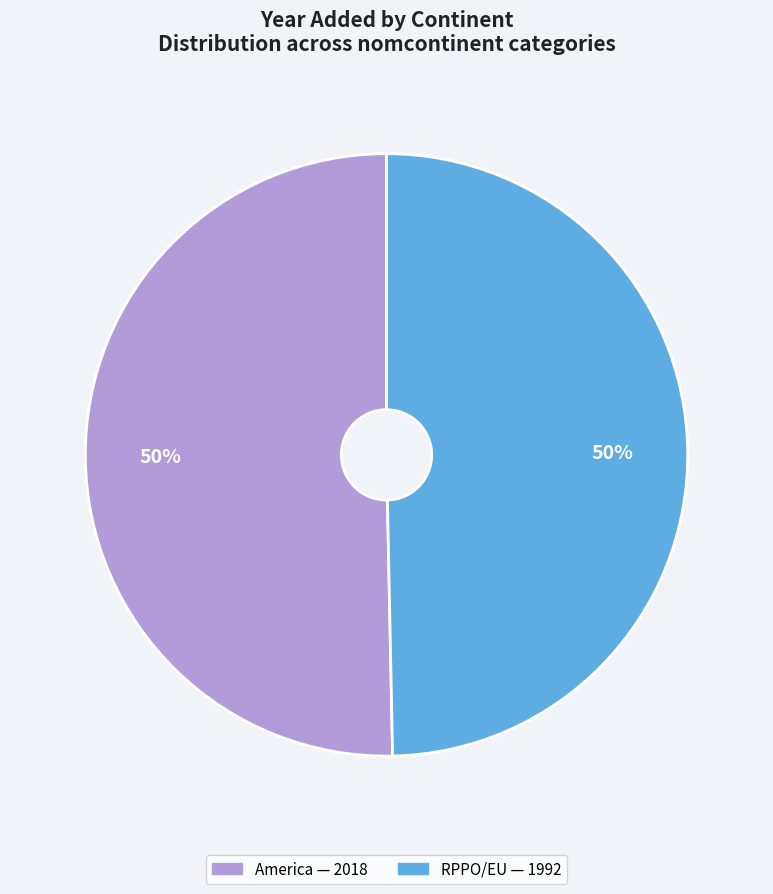

Combined, do RPPO/EU and America account for over 50%?

Yes